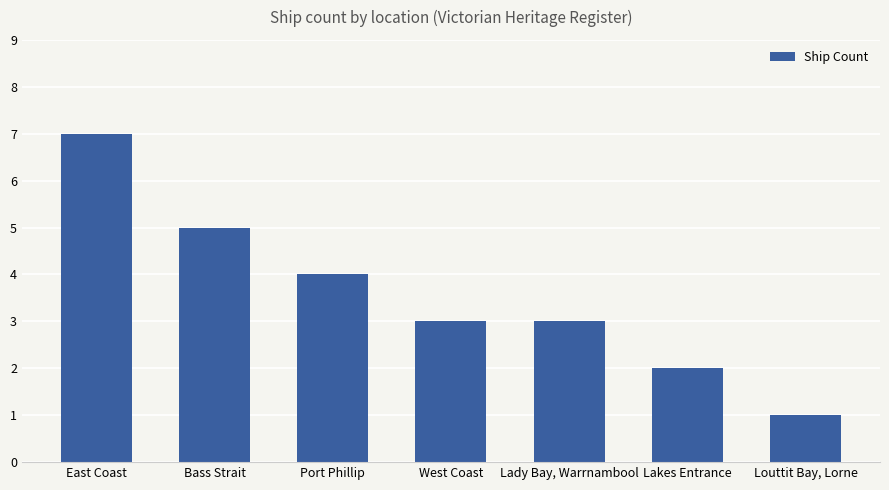

Count the values in the range 2 to 5.

5